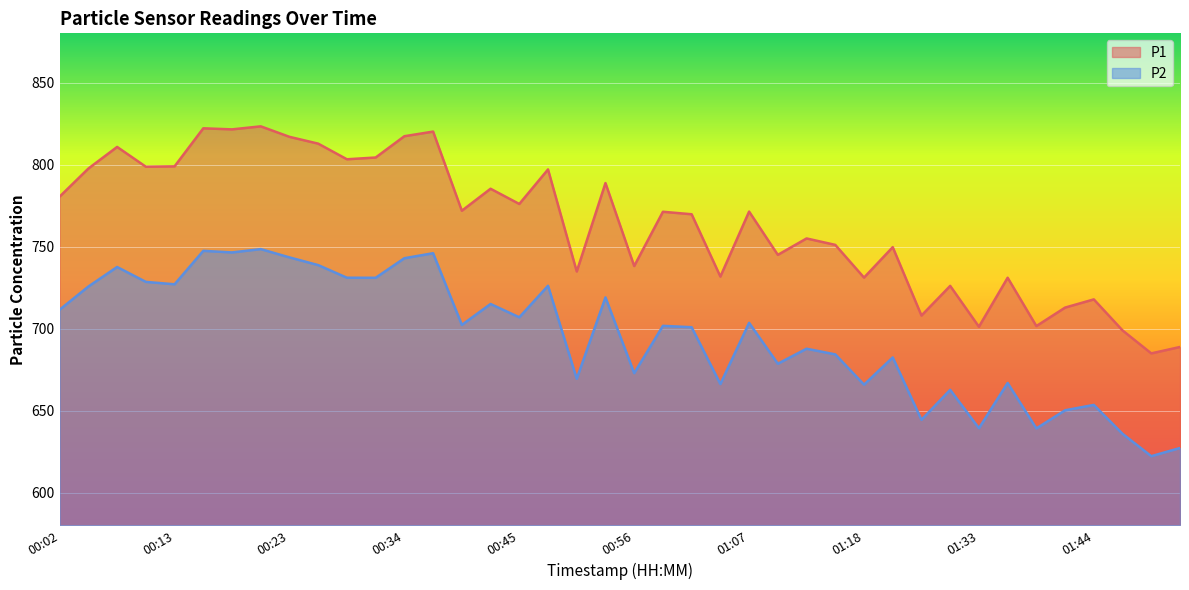

Where does the P2 series first go above 702?

00:02